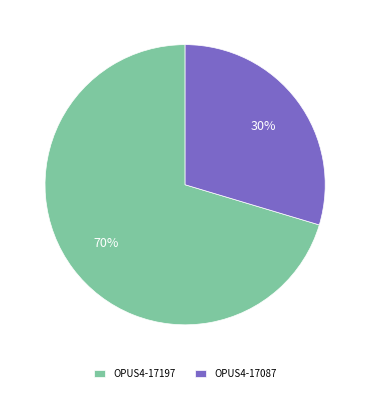

To the nearest percent, what portion does OPUS4-17087 represent?

30%